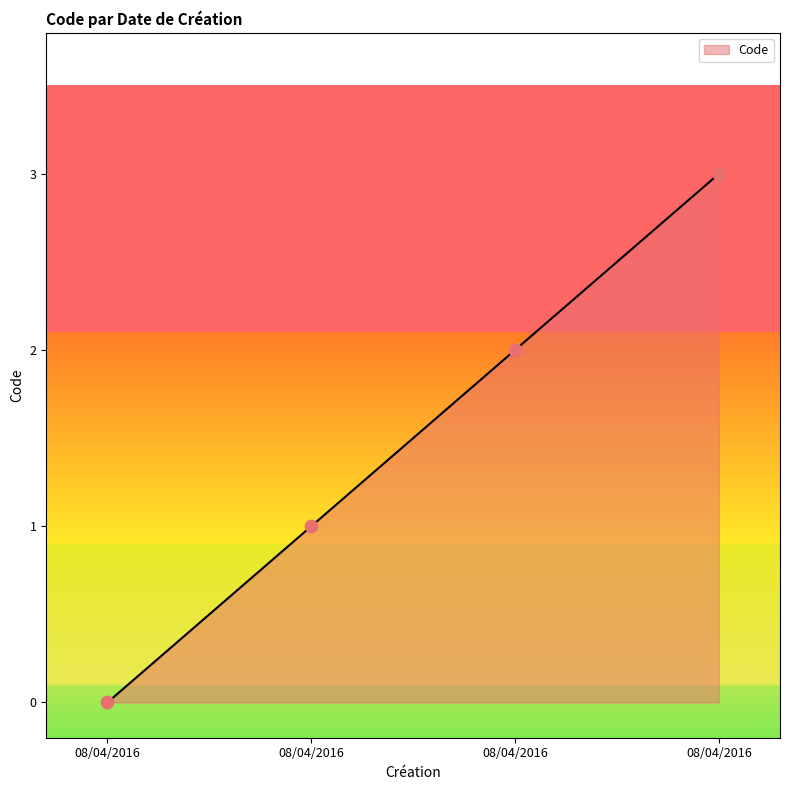

Between 08/04/2016 and 08/04/2016, which is larger?

08/04/2016